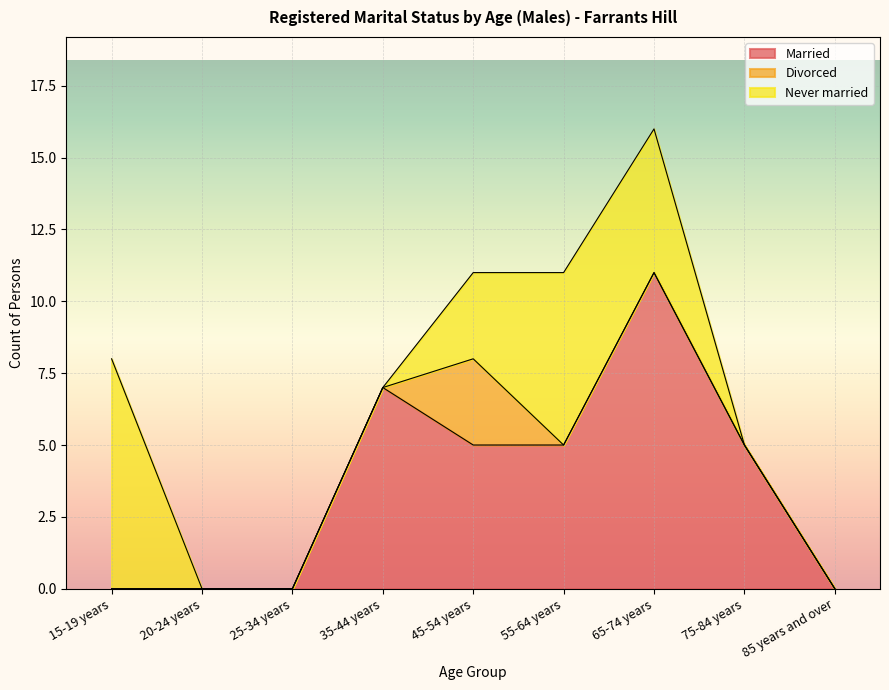

Is it true that Divorced equals 0 at 15-19 years?

True